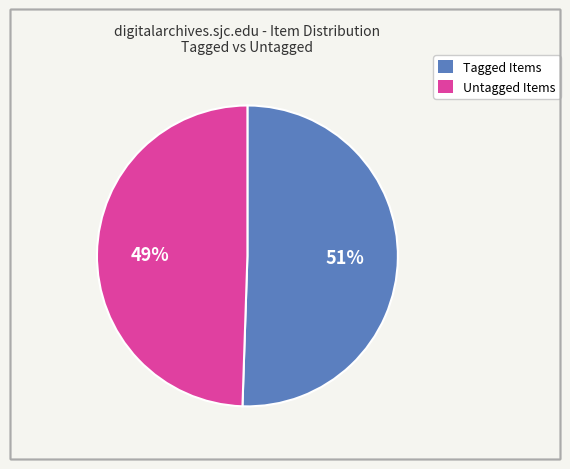

Is there any slice that represents more than half of the pie?

Yes